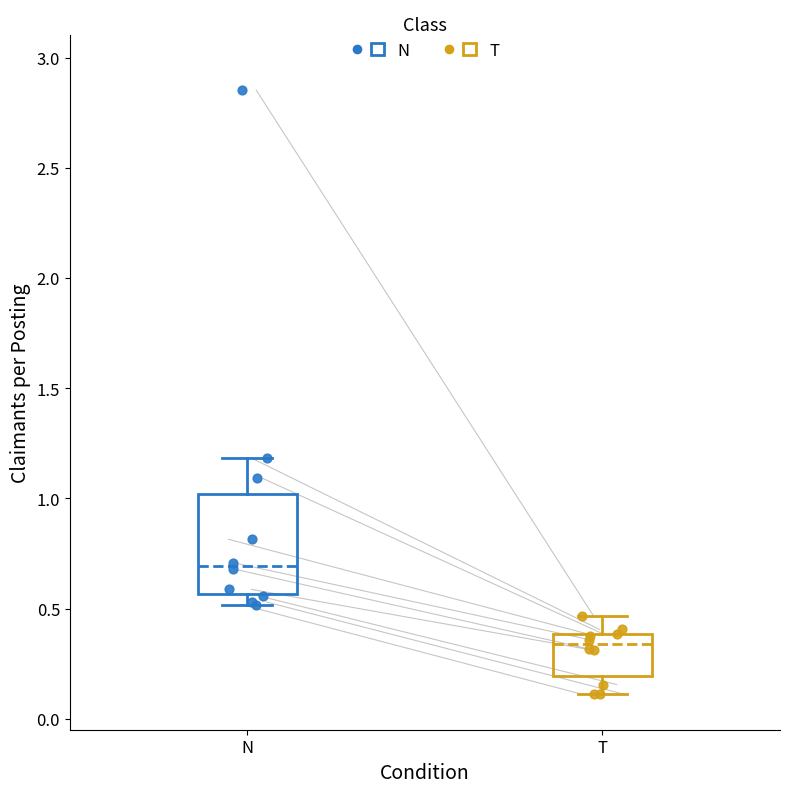

Reading left to right, transcribe this box plot: for each box, give where its median line is, the range the box spans, and where its two whiskers end, as read against the y-axis. The values are not printed on the chart, so give them approximately, as read against the axis.

N: median 0.70, box 0.55 to 1.00, whiskers 0.50 to 1.20
T: median 0.35, box 0.20 to 0.40, whiskers 0.10 to 0.45